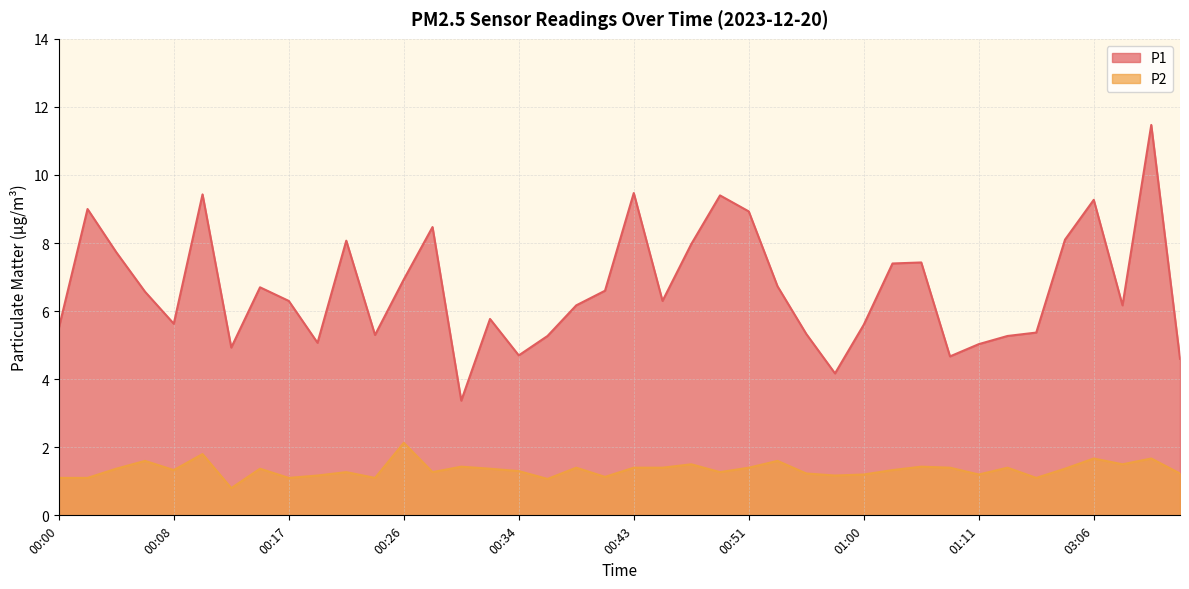

Rank the series by their average value, from lowest to highest.

P2, P1